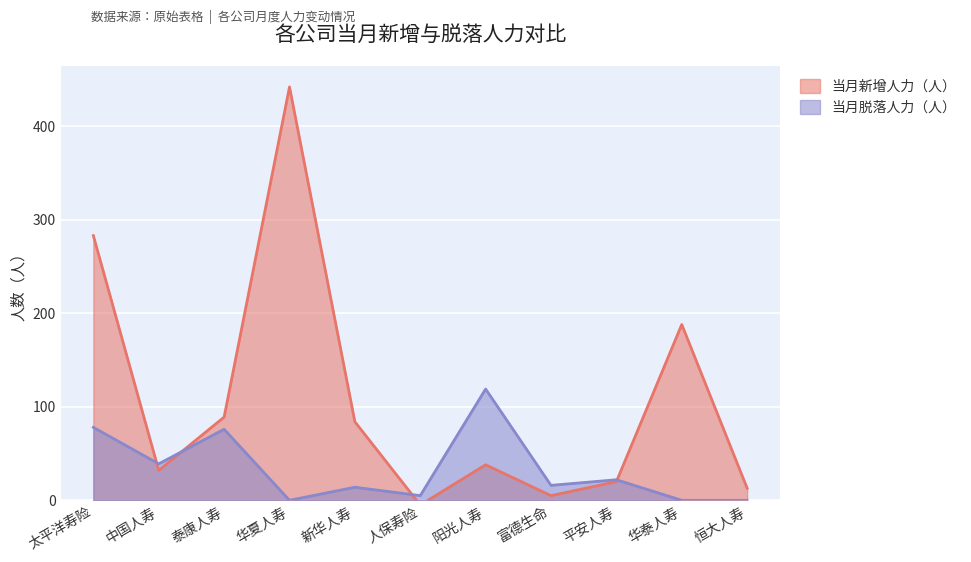

Reading right to left, transcribe all the data shown in this chart.

当月新增人力（人）: 13	188	20	5	38	-5	84	442	89	32	283
当月脱落人力（人）: 0	0	22	16	119	5	14	0	76	39	78